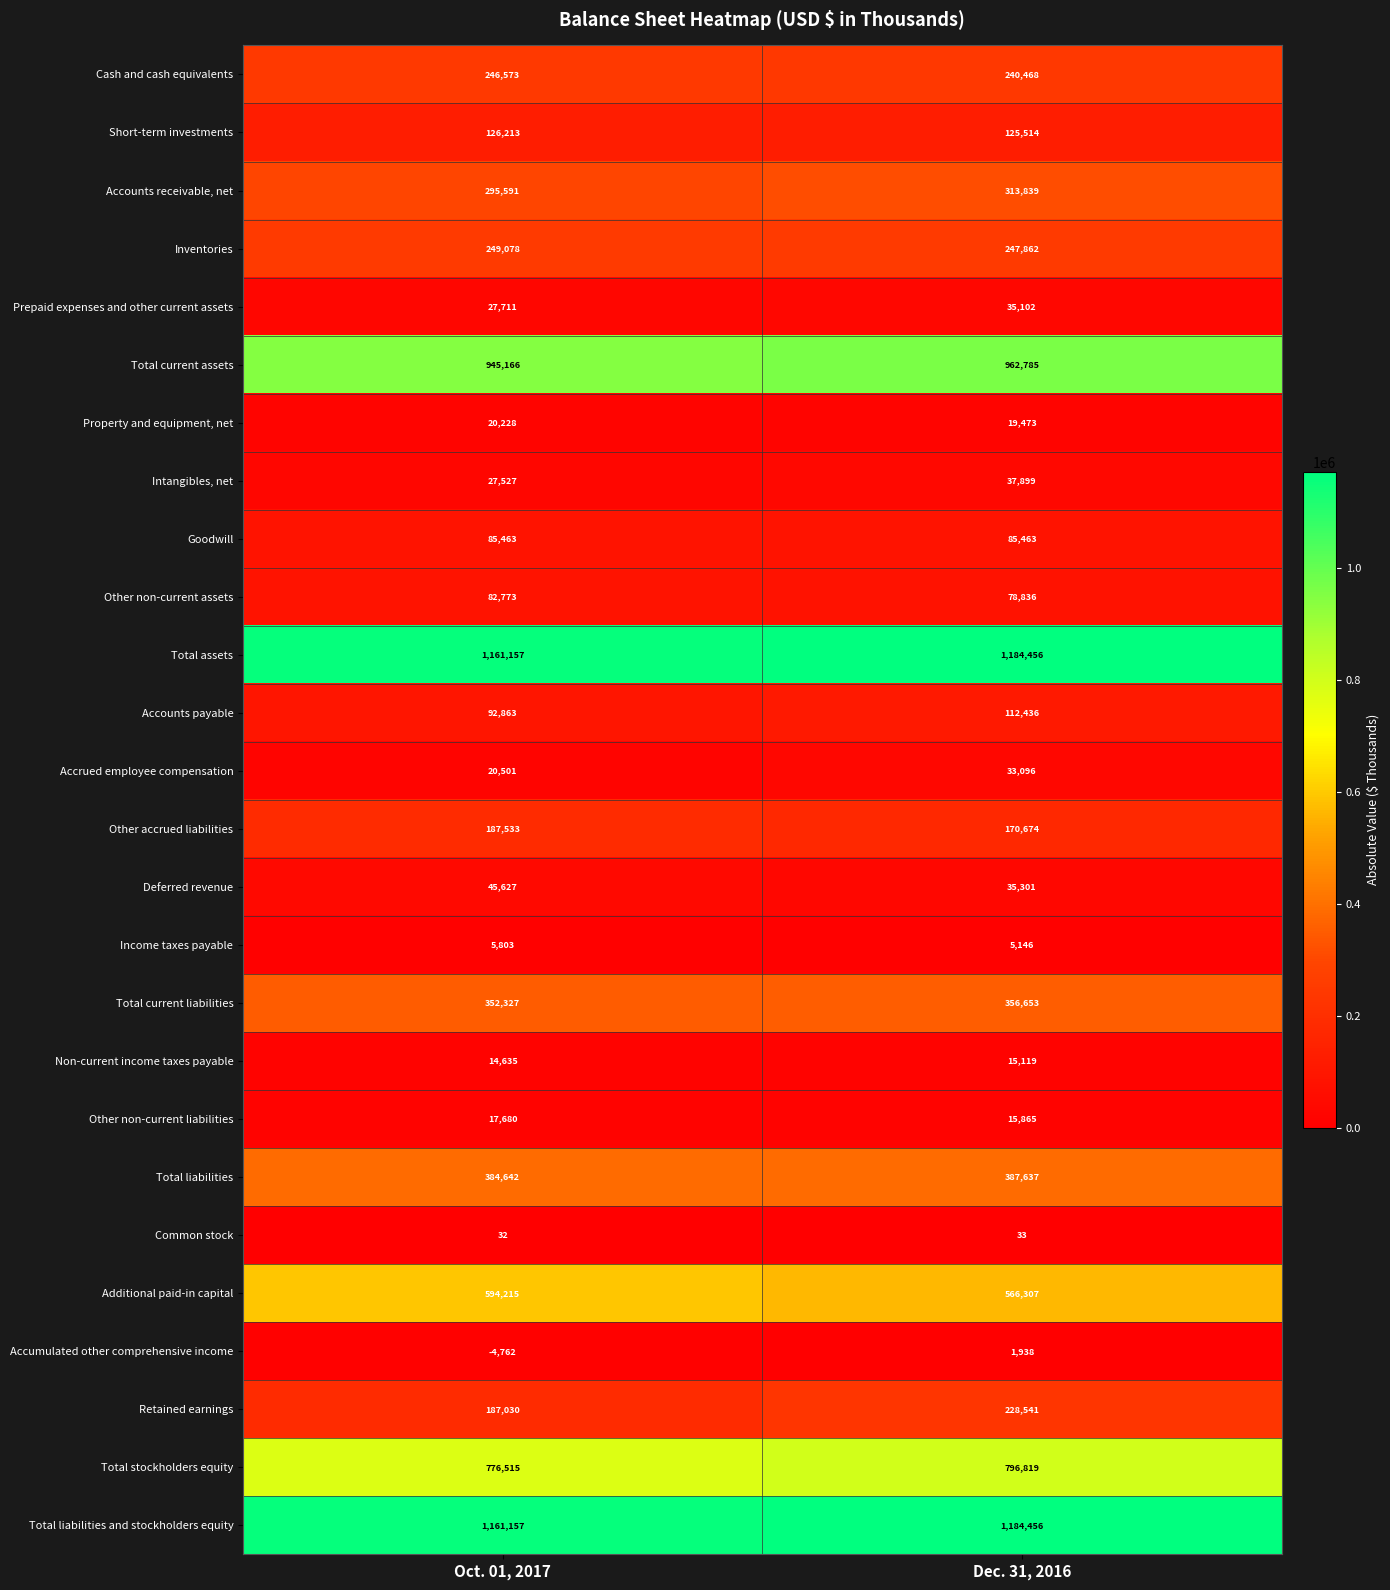

Which category has the lowest value across all series?

Oct. 01, 2017